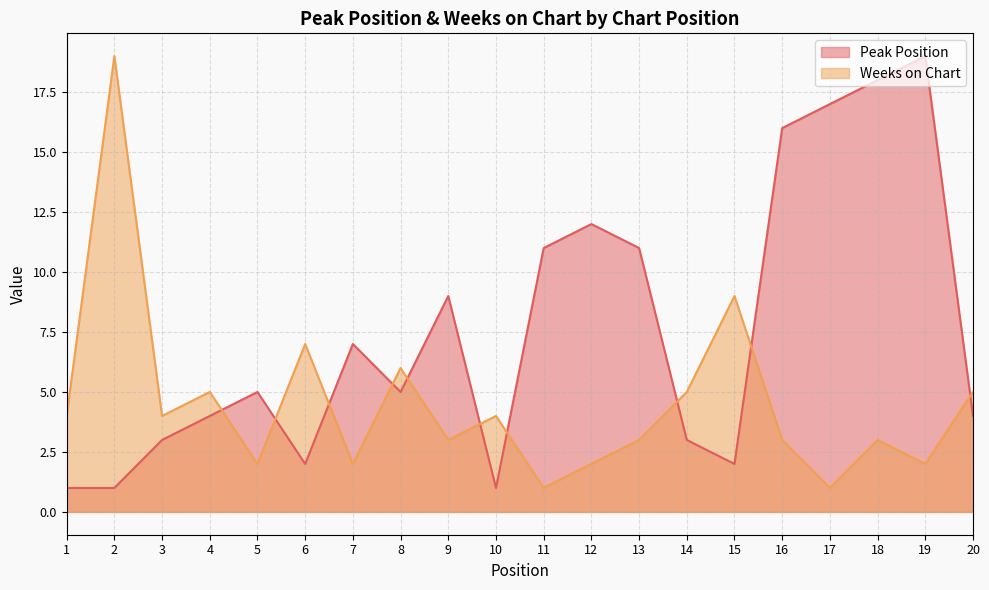

What is the value of the Weeks on Chart point at the 19th from the left?

2